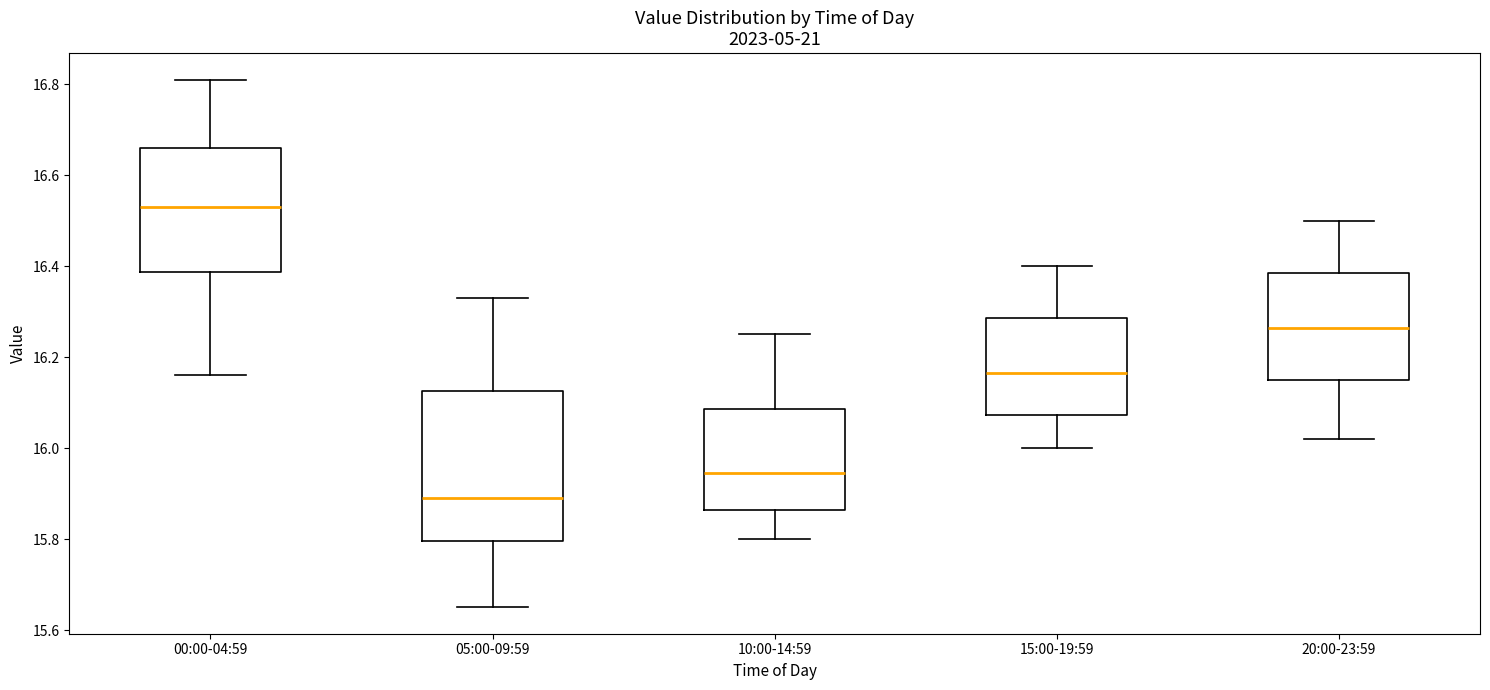

Which box has the highest median line?

00:00-04:59